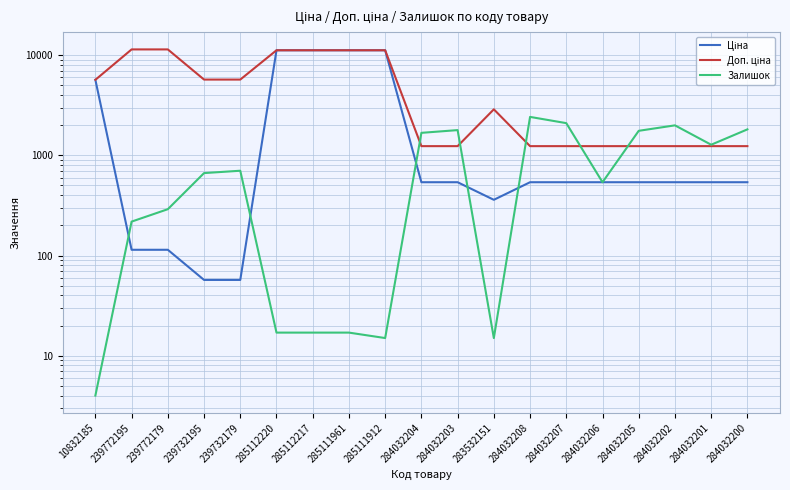

What is the minimum value shown in the chart?

4.0